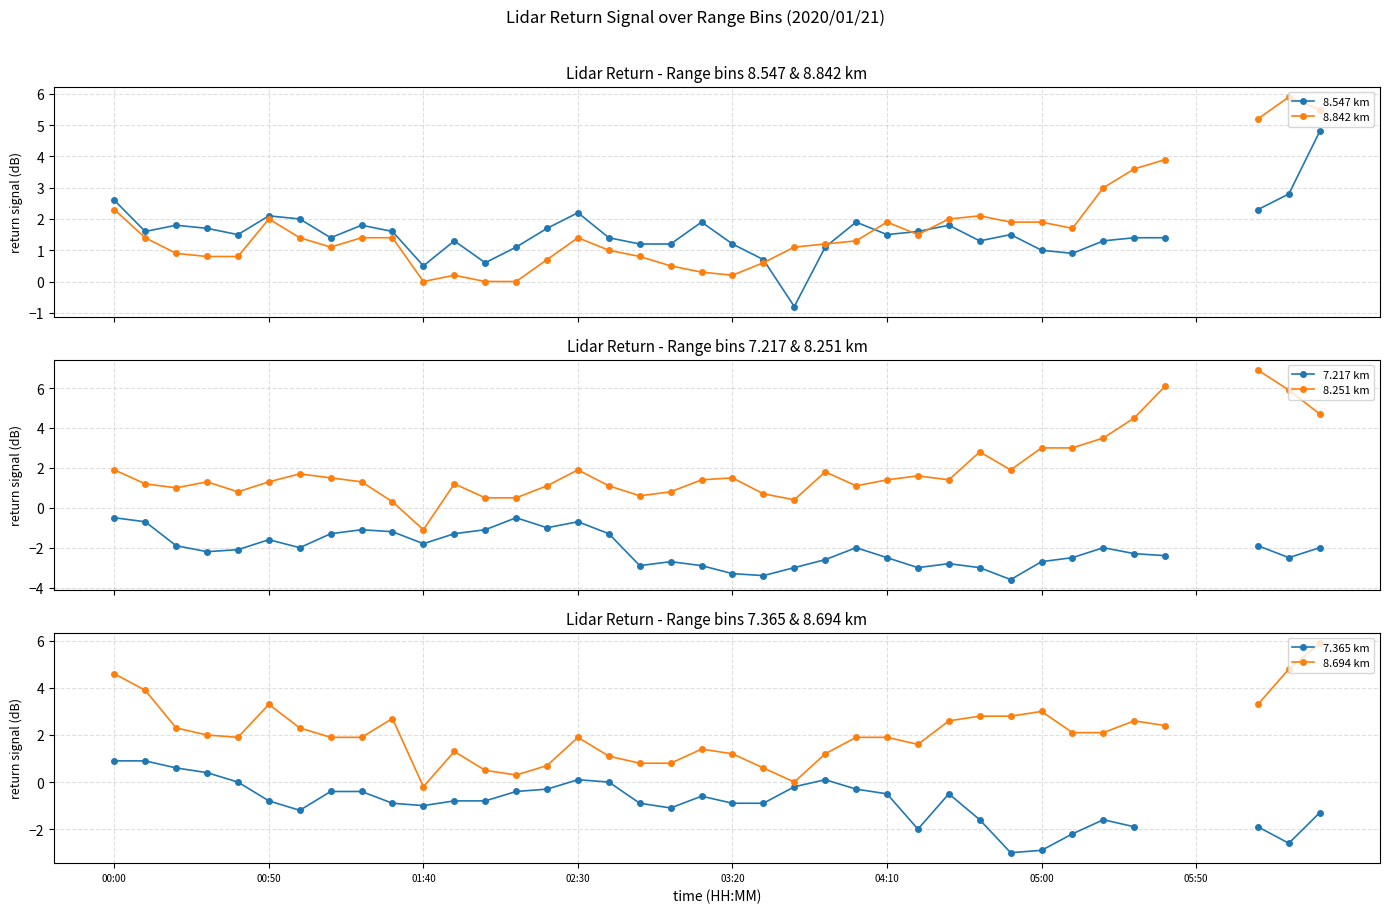

How many categories are shown in the chart?

40